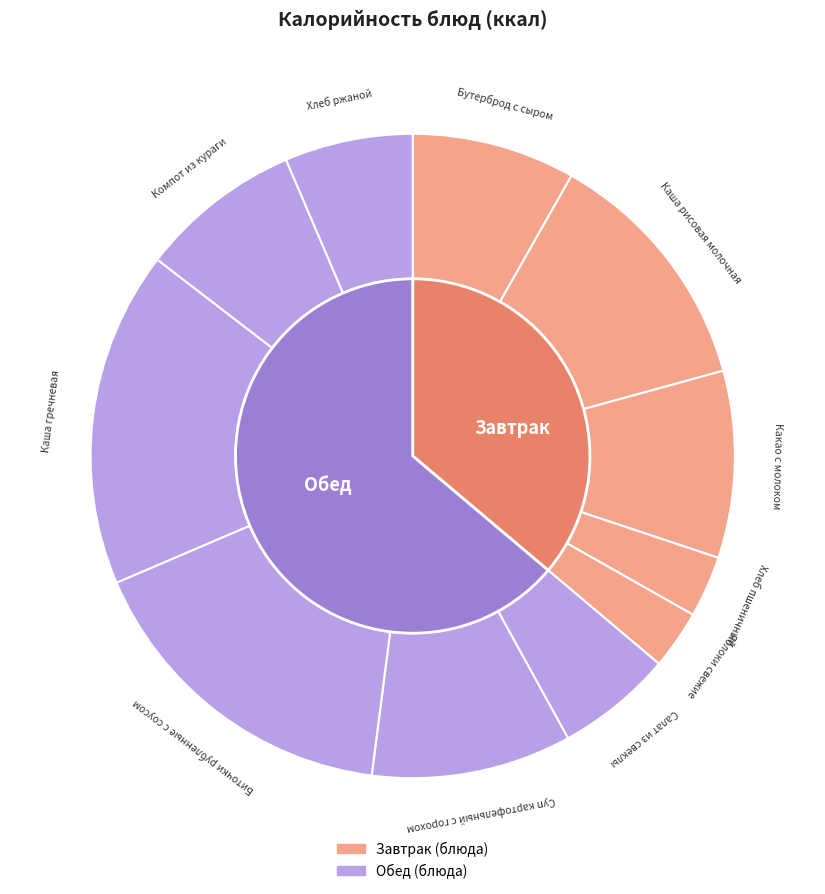

What is the largest slice in the pie chart?

Каша гречневая